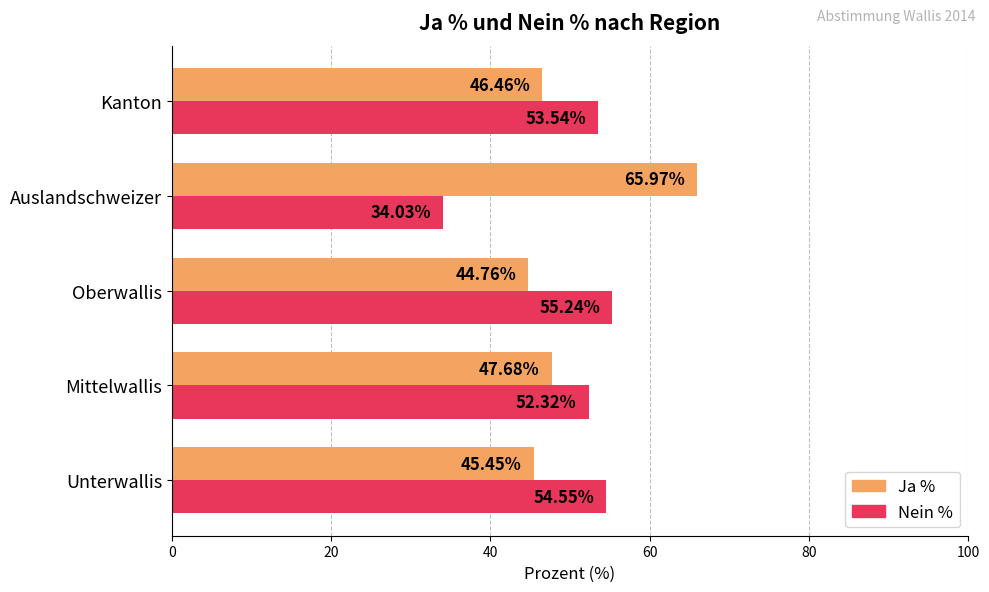

At how many categories does at least one series exceed 44?

5